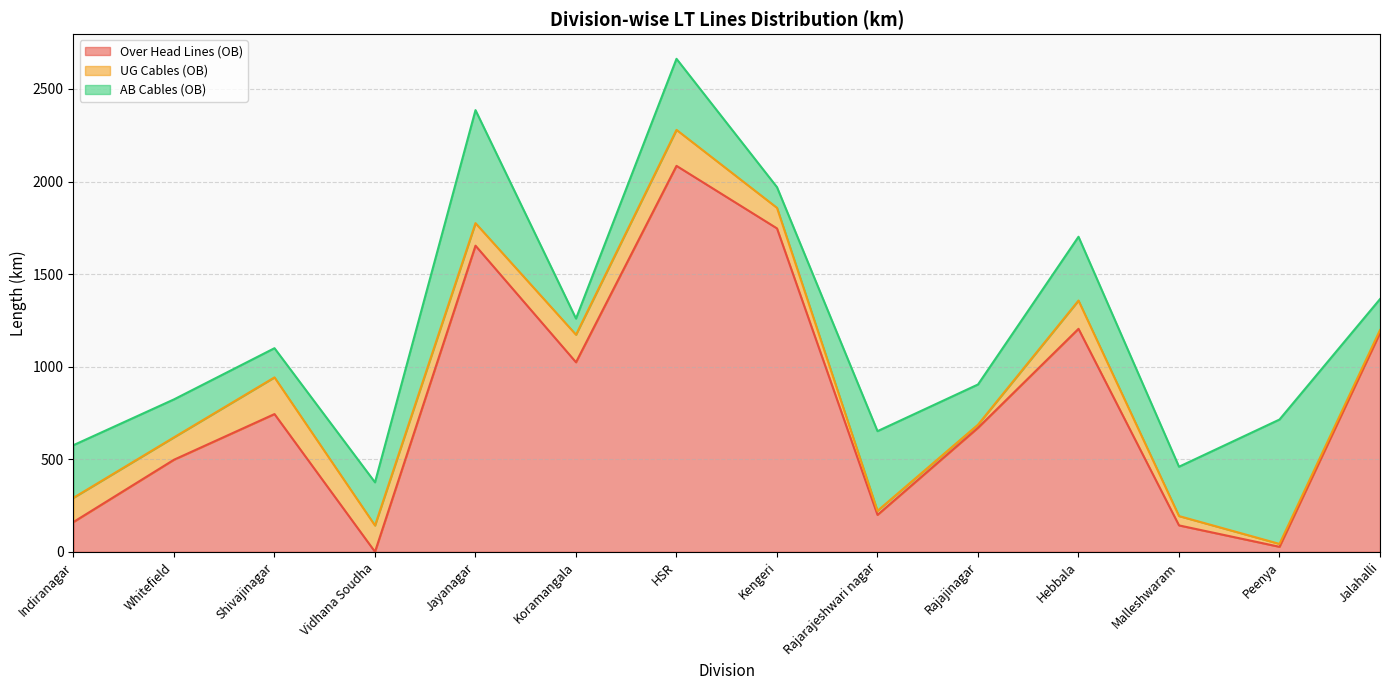

Between Whitefield and Hebbala, which series saw the biggest shift?

Over Head Lines (OB)